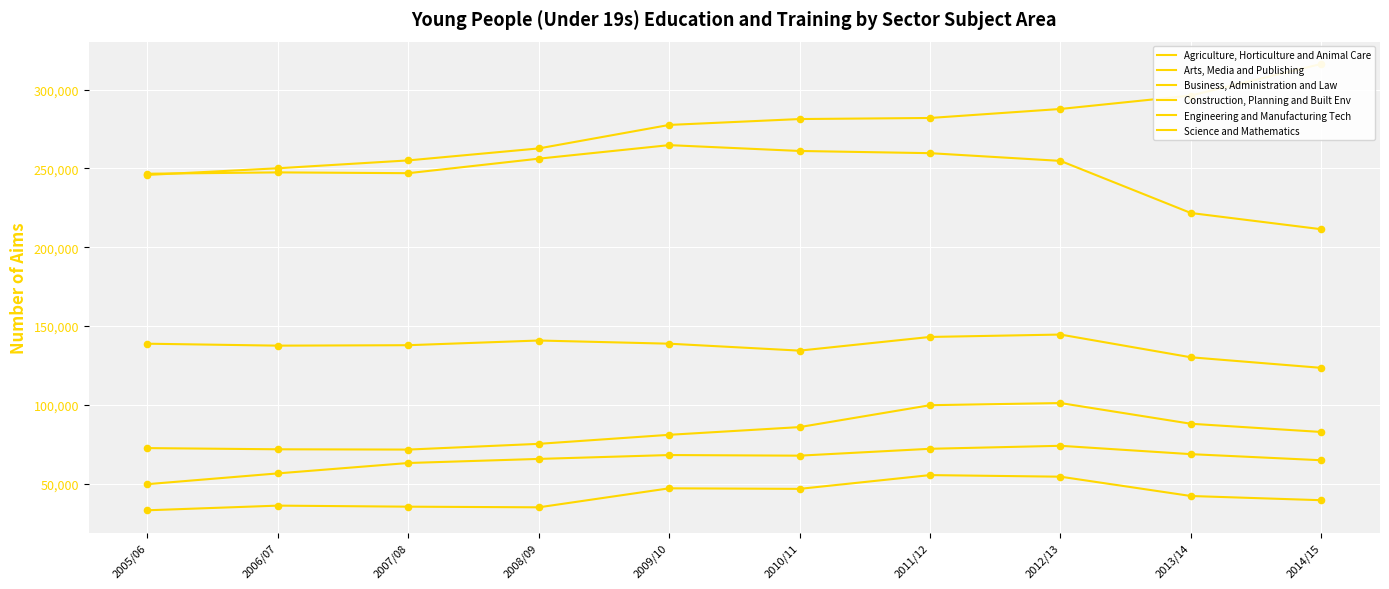

Which series reaches the maximum Y coordinate?

Science and Mathematics